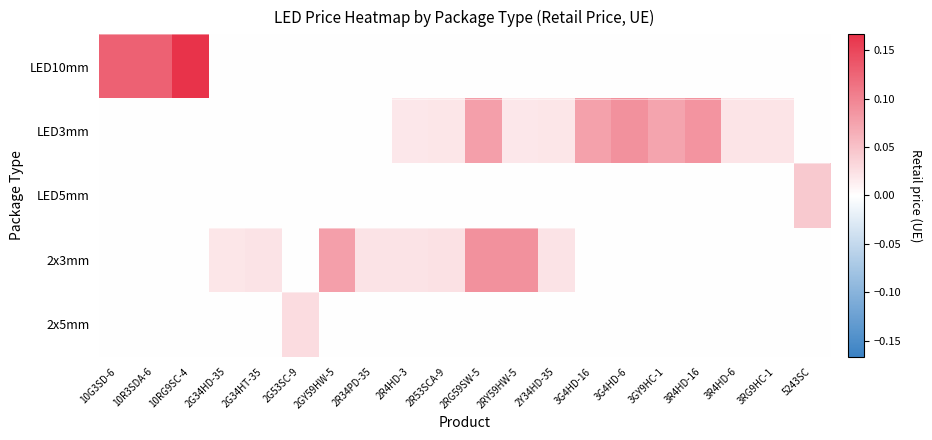

At which category is the sum across all series the highest?

10RG9SC-4